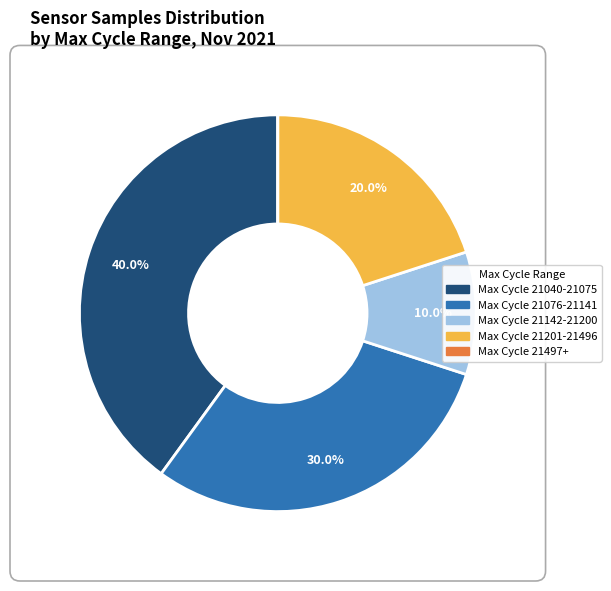

Does Max Cycle 21076-21141 represent more than half of the total?

No